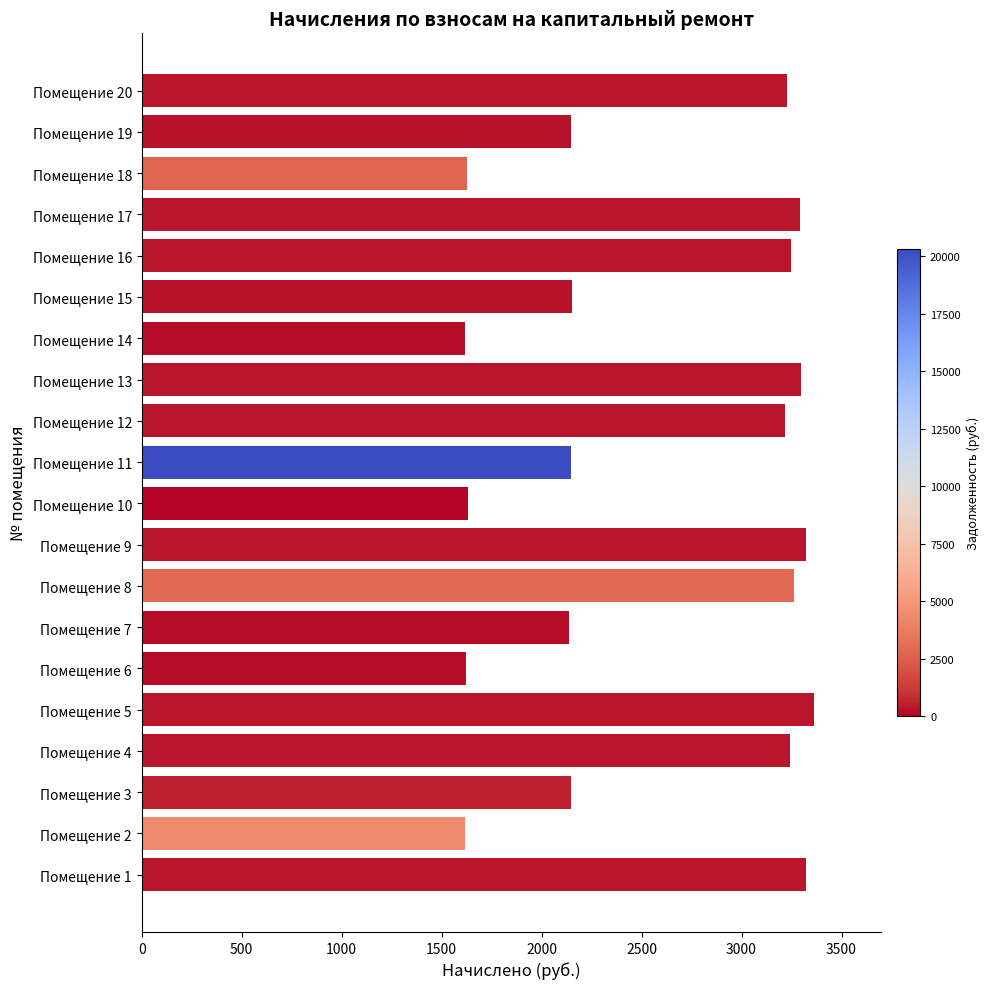

What is the difference between the maximum and minimum values?

1745.8